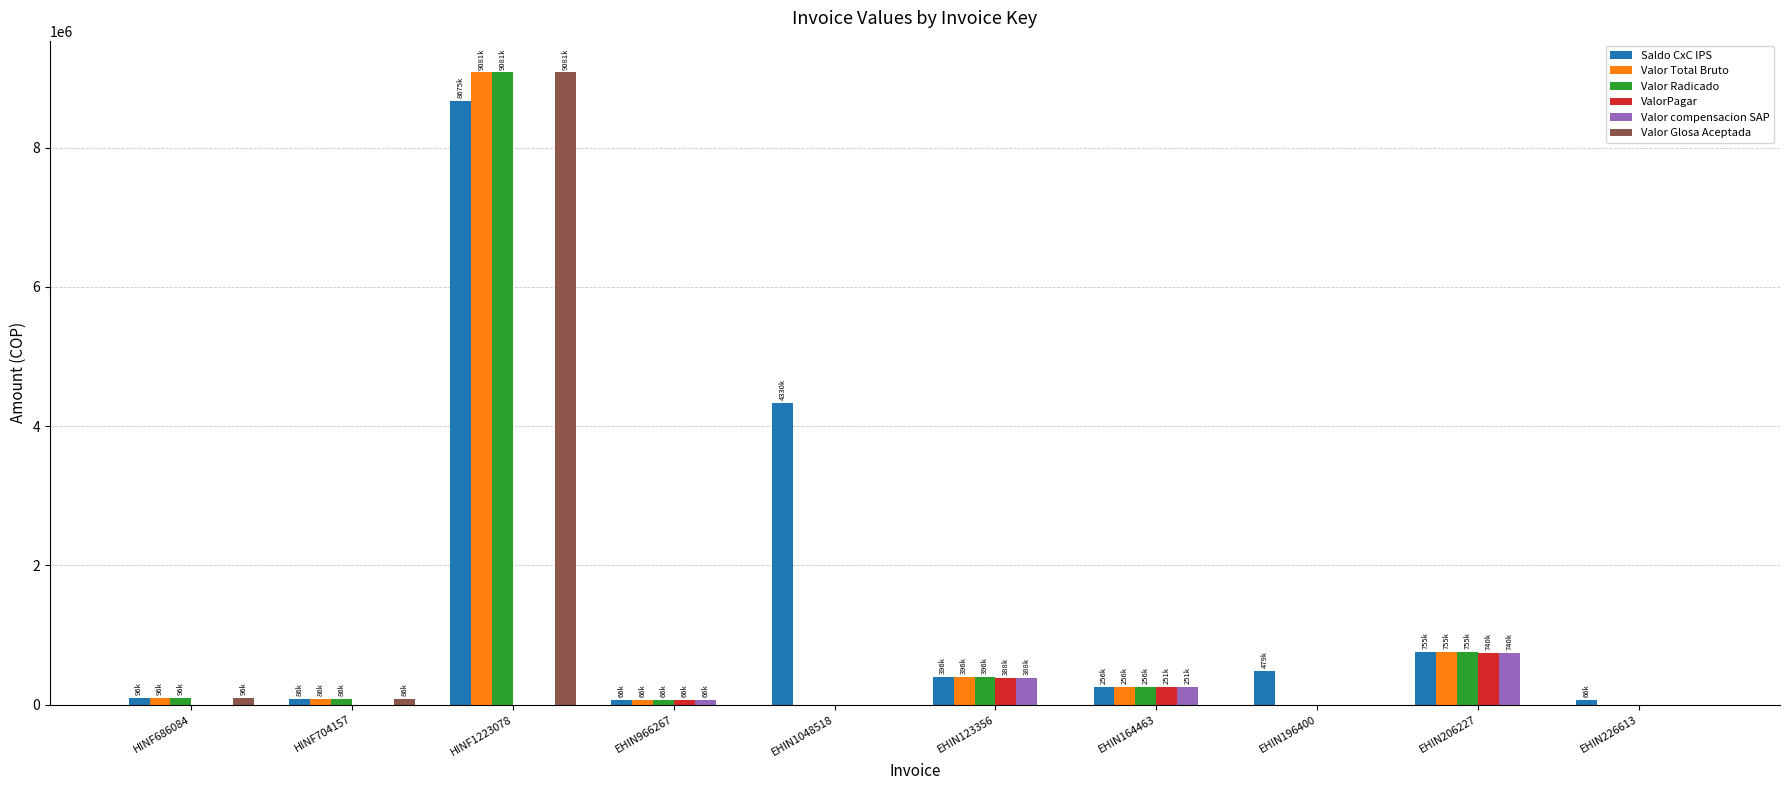

Which series changed the most between HINF704157 and EHIN1048518?

Saldo CxC IPS